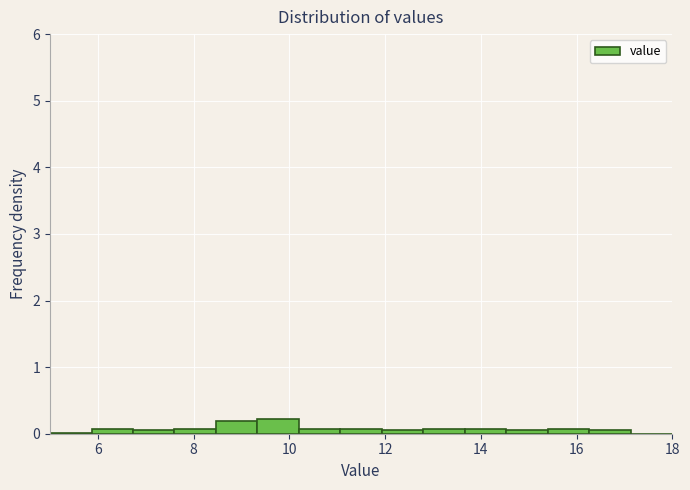

Reading left to right, transcribe this chart: for each bar, give the range it covers on the x-axis and its height. Neither the bar edges nor the heights are printed on the chart, so give them approximately, as read against the axes.

5.0 to 5.8: under 0.1
5.8 to 6.8: under 0.1
6.8 to 7.6: under 0.1
7.6 to 8.4: under 0.1
8.4 to 9.4: 0.2
9.4 to 10.2: 0.2
10.2 to 11.0: under 0.1
11.0 to 12.0: under 0.1
12.0 to 12.8: under 0.1
12.8 to 13.6: under 0.1
13.6 to 14.6: under 0.1
14.6 to 15.4: under 0.1
15.4 to 16.2: under 0.1
16.2 to 17.2: under 0.1
17.2 to 18.0: 0